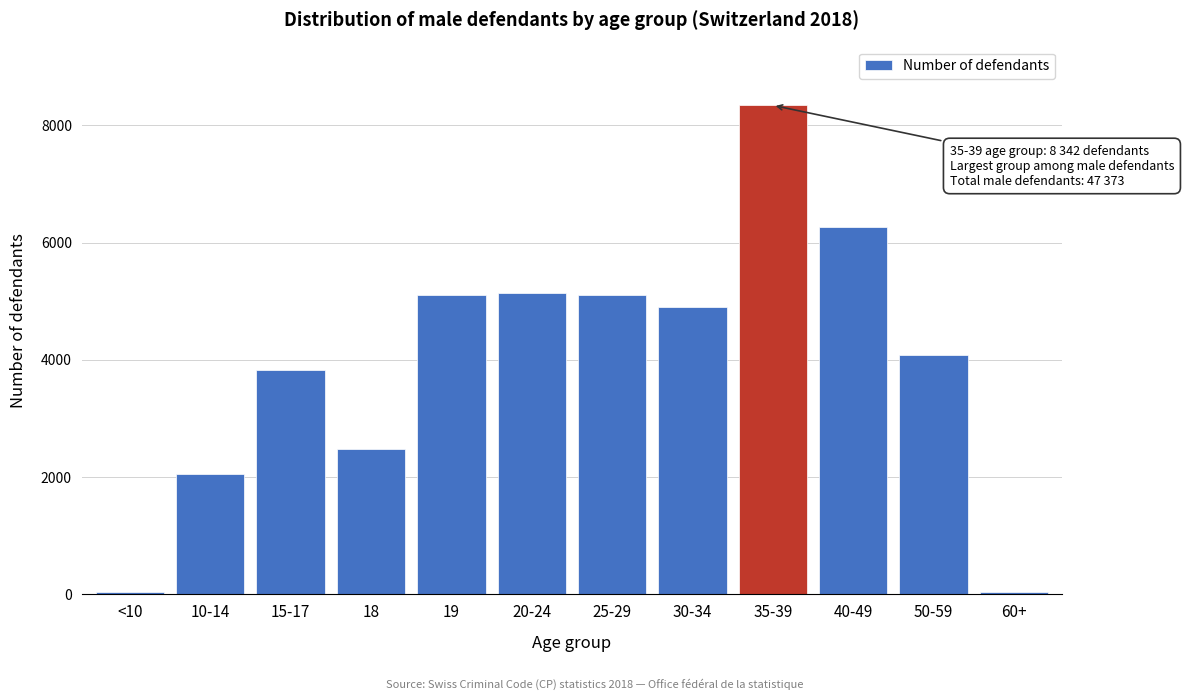

What is the average value?

3948